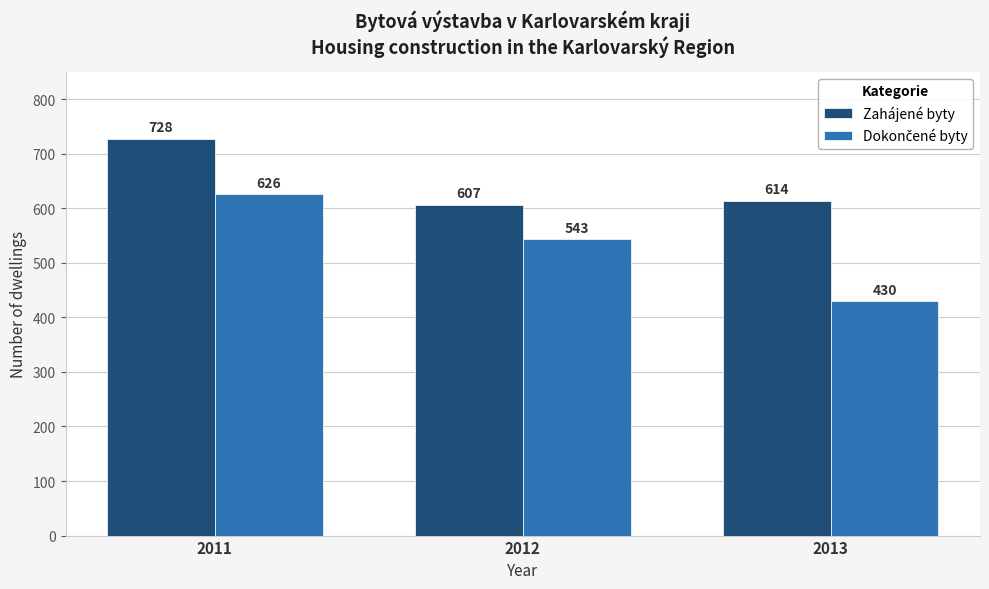

What is the lowest value of the Zahájené byty series?

607